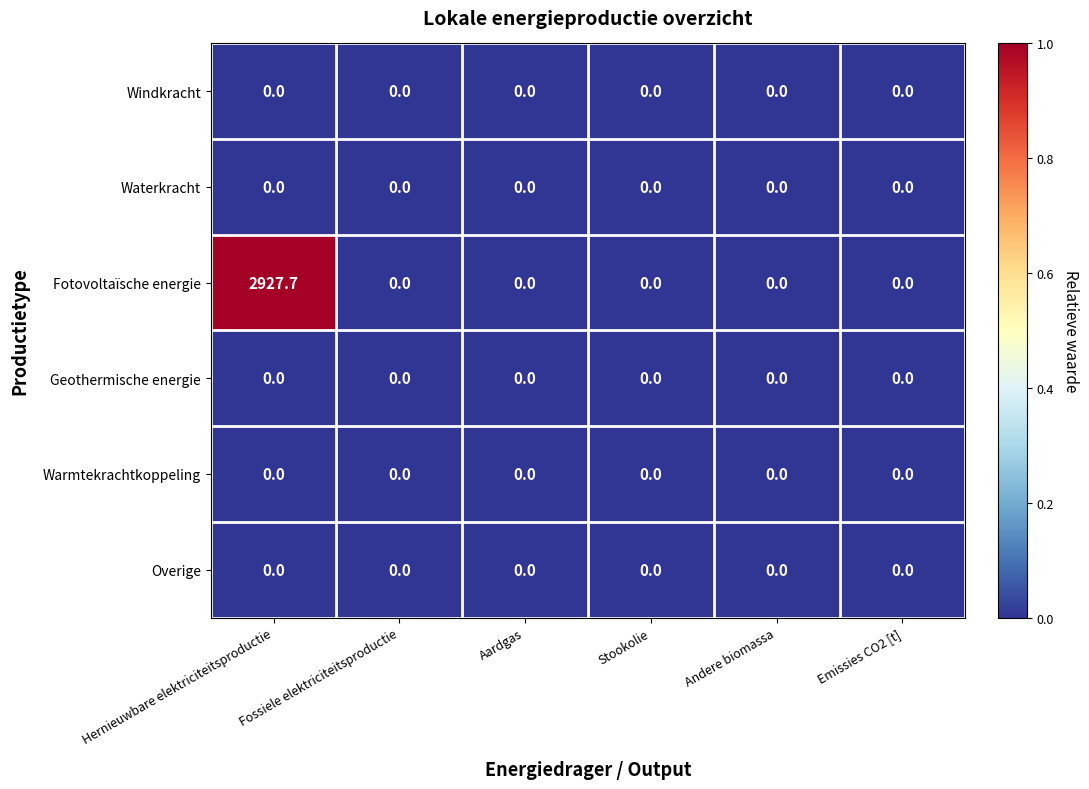

What is the sum of all Fotovoltaïsche energie values?

2927.7